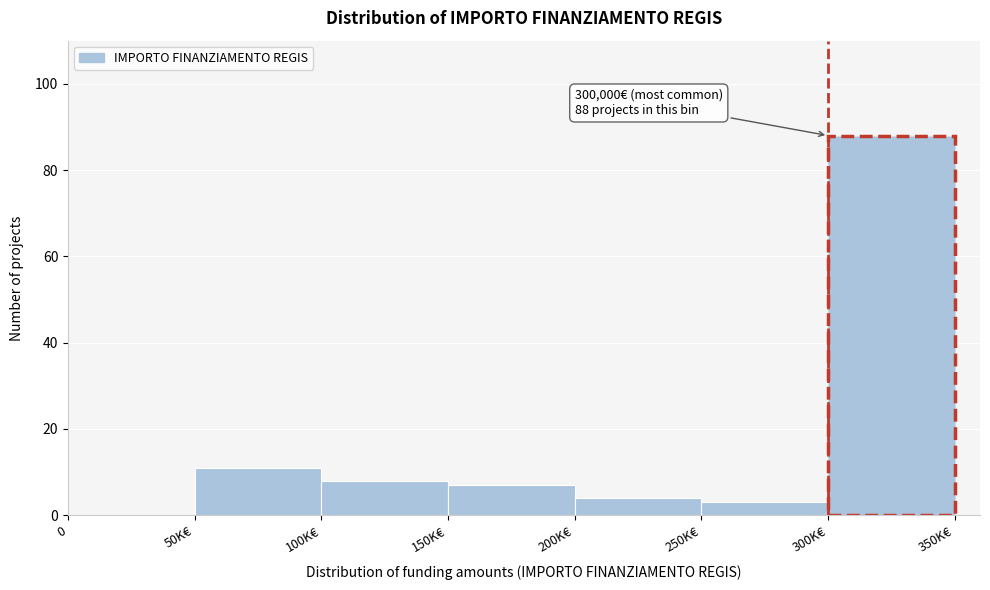

Reading right to left, extract all data points from this chart.

300K€=88	250K€=3	200K€=4	150K€=7	100K€=8	50K€=11	0=0